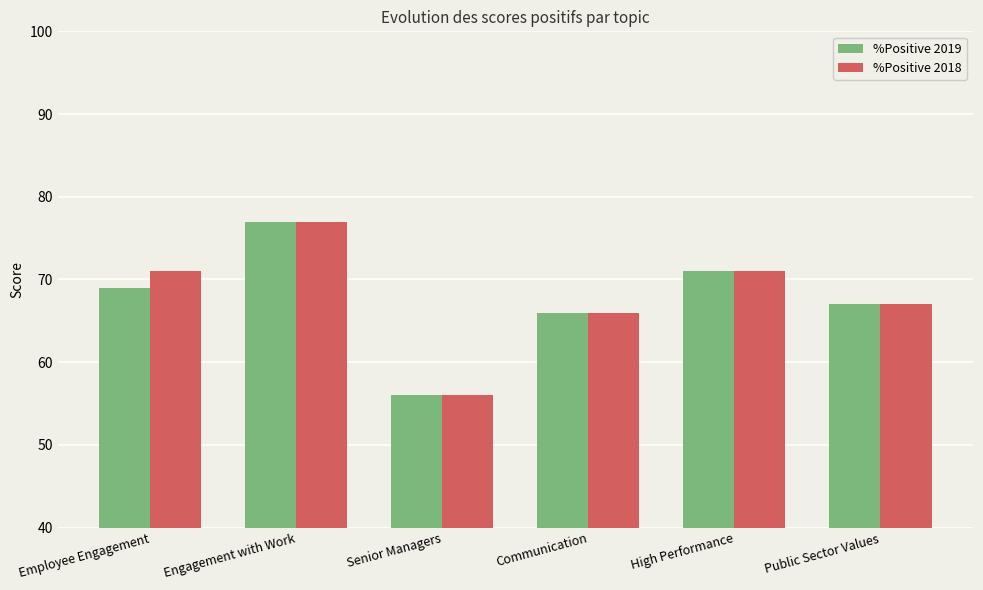

How many bars are there in total?

12